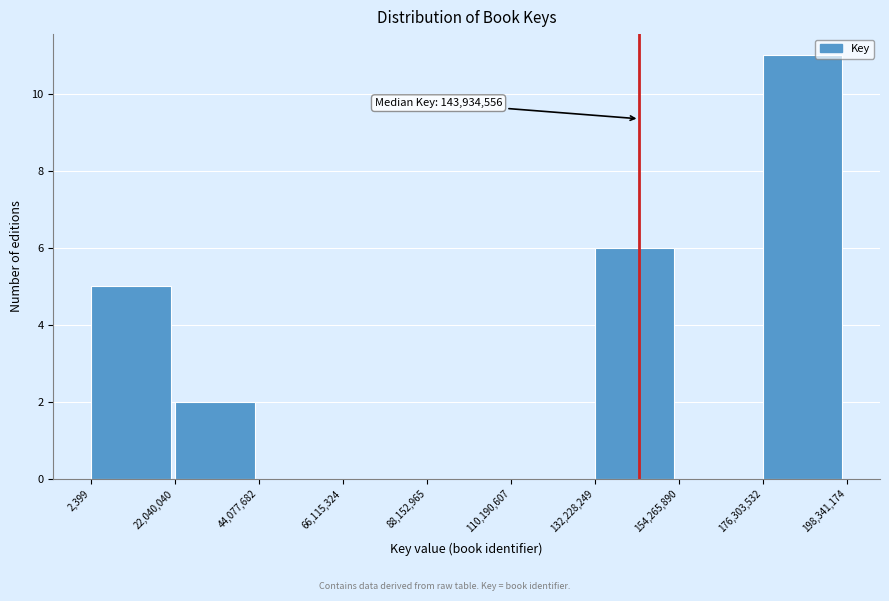

Which range on the x-axis has the tallest bar?

176,303,532 to 198,341,174